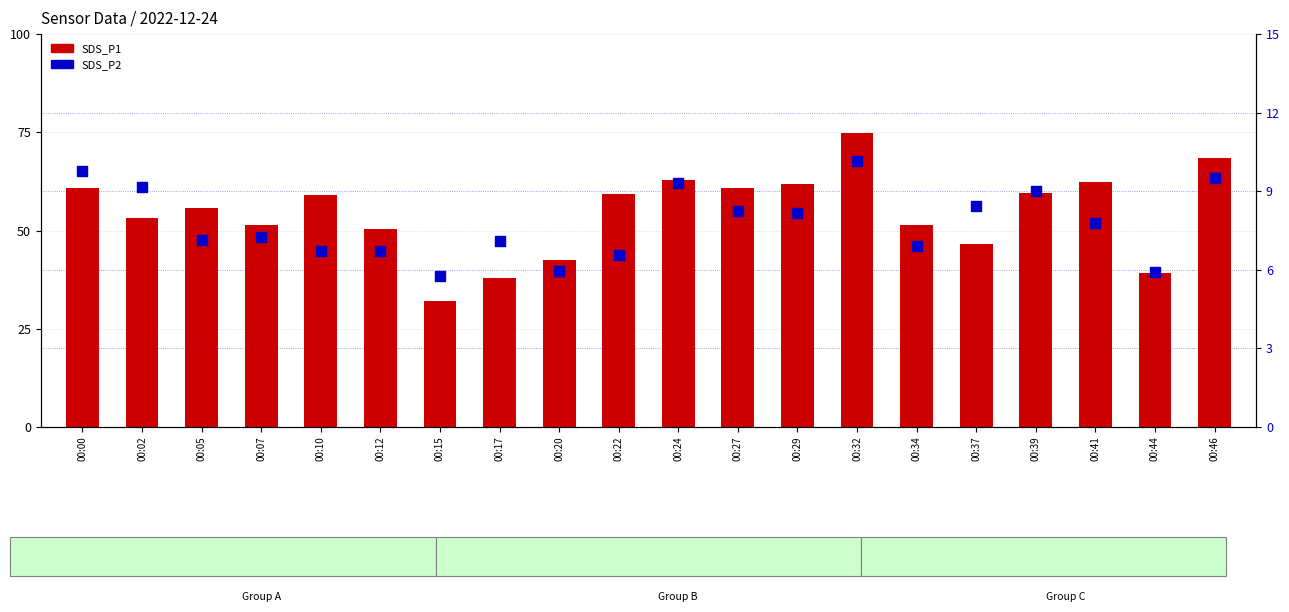

Which series reaches the minimum Y coordinate?

SDS_P2 (percentile-like)